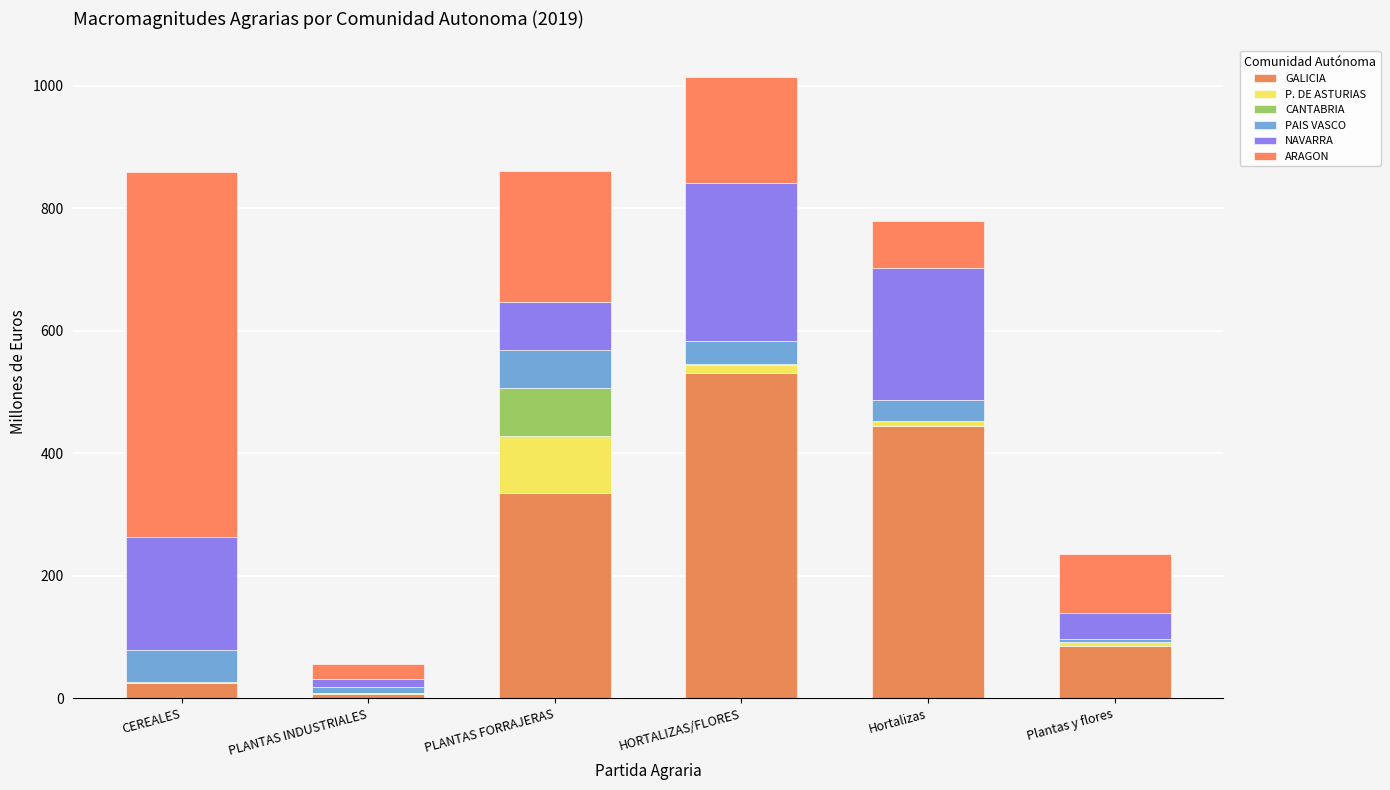

What are all the series names shown in the legend?

GALICIA, P. DE ASTURIAS, CANTABRIA, PAIS VASCO, NAVARRA, ARAGON